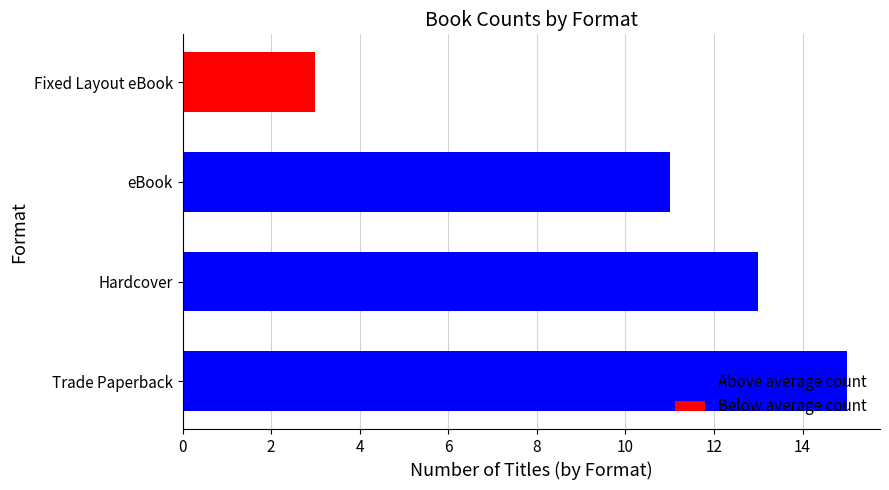

At which label is the value closest to 9?

eBook